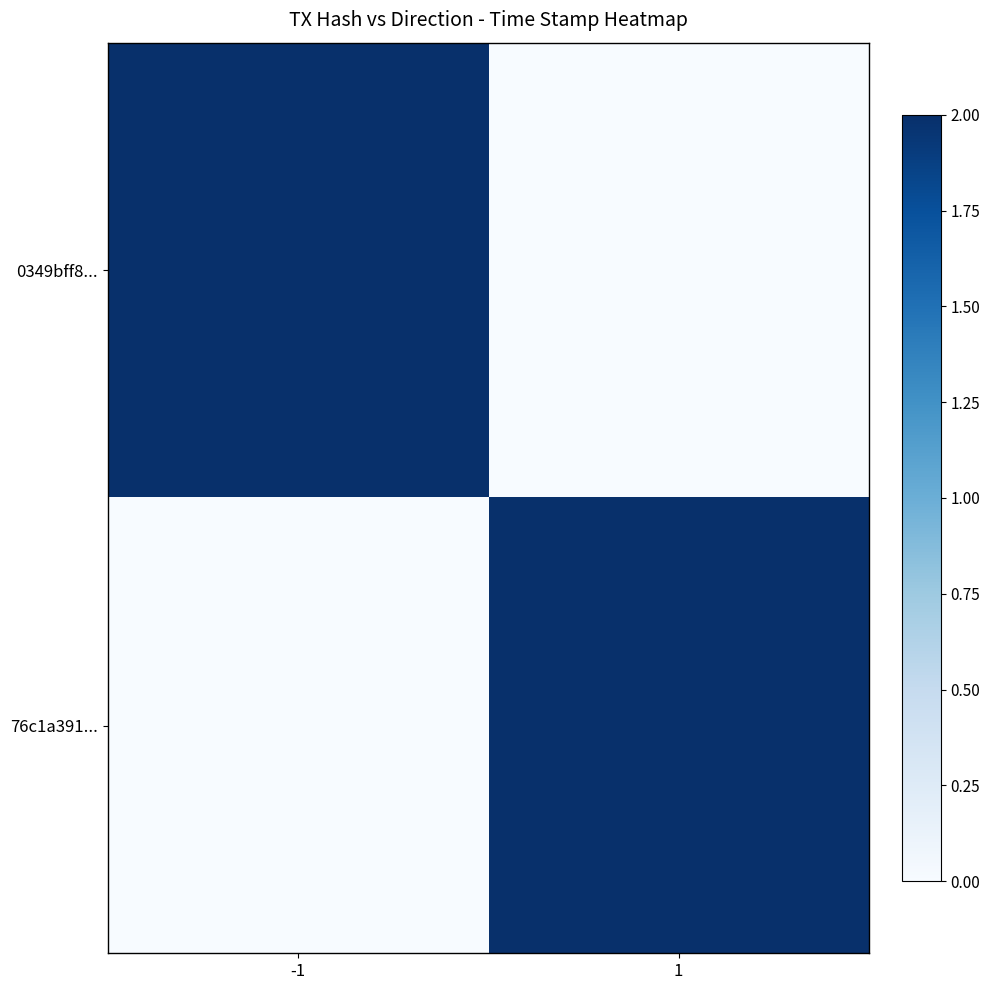

Which label corresponds to the largest value in the chart?

-1